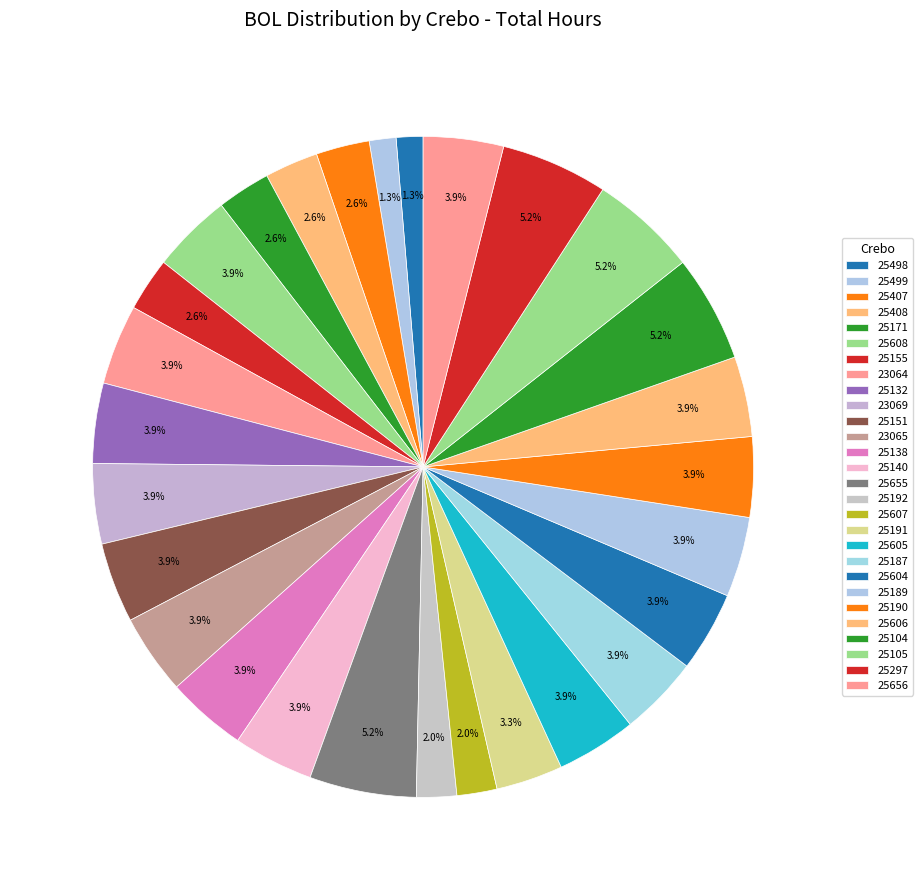

Combined, what portion of the pie is 25140 and 25498?

5.2%